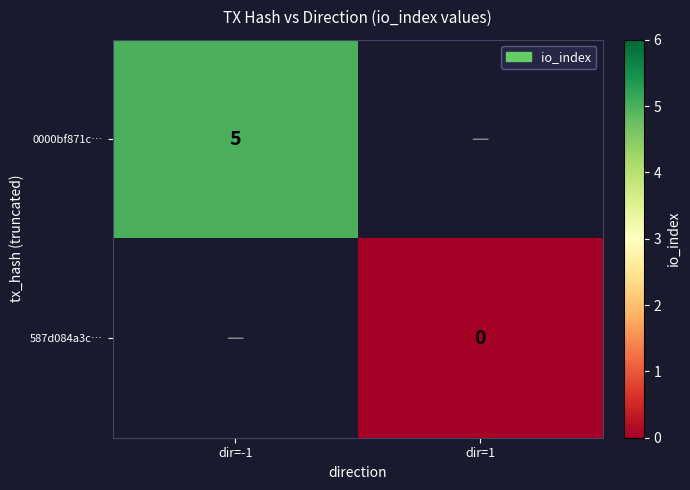

True or false: 0000bf871c… has a value of 3 at dir=-1.

False